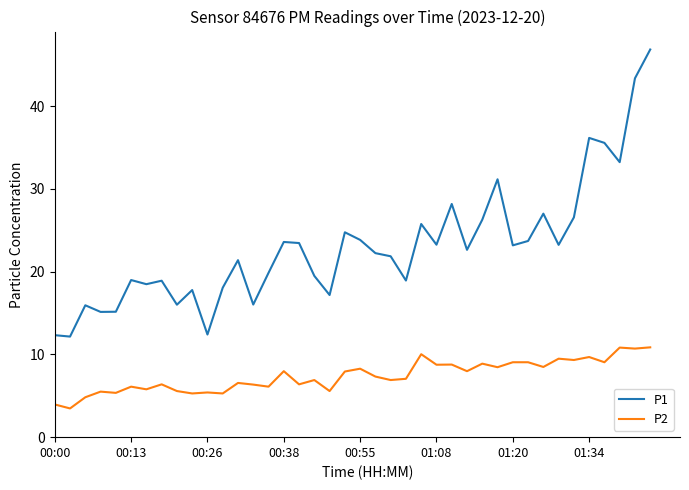

What is the highest value of the P1 series?

46.8